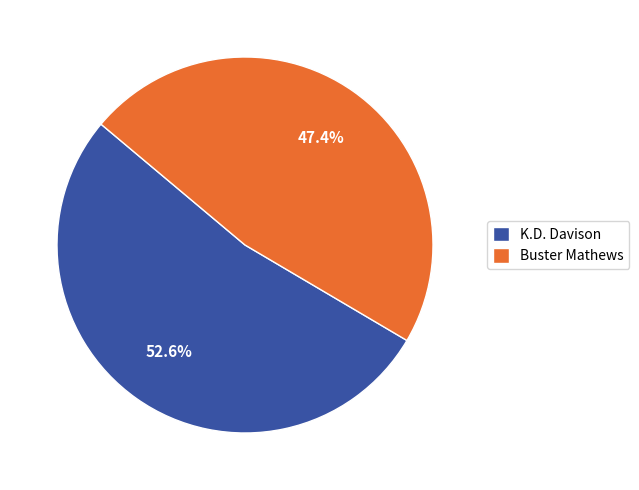

The K.D. Davison slice represents 40% of the pie. True or false?

False